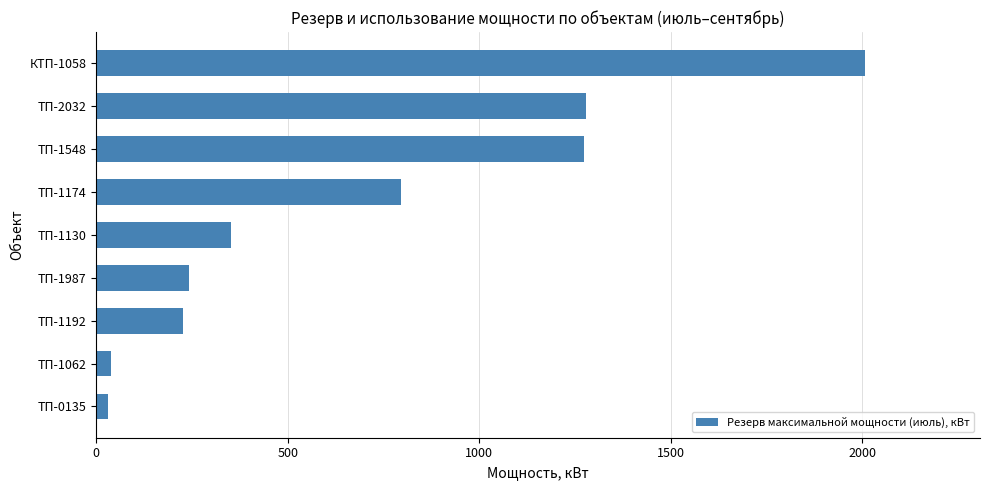

What is the change in value from ТП-1548 to ТП-1987?

-1030.2